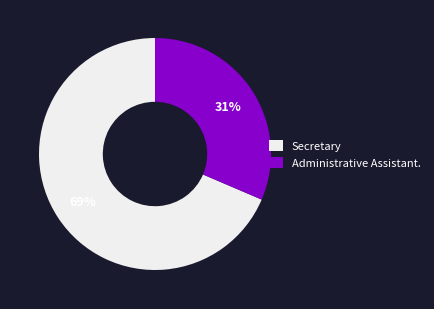

The Administrative Assistant. slice represents 18% of the pie. True or false?

False